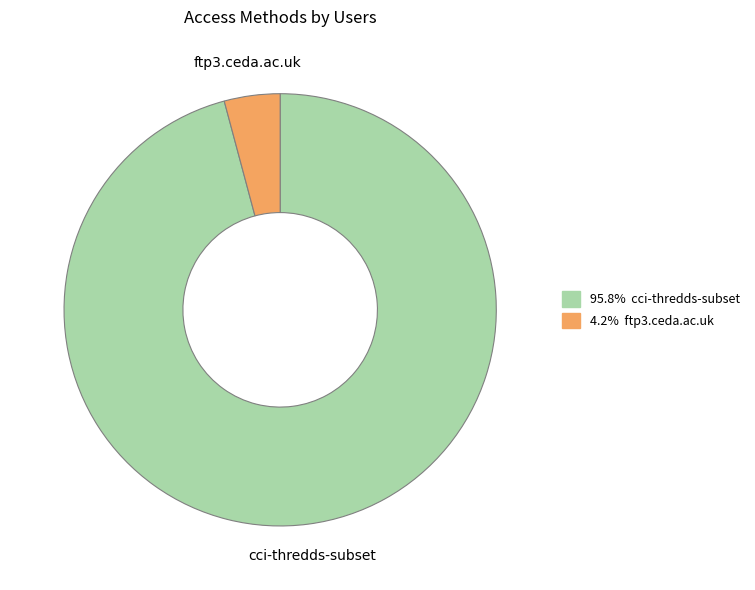

Is there any slice that represents more than half of the pie?

Yes